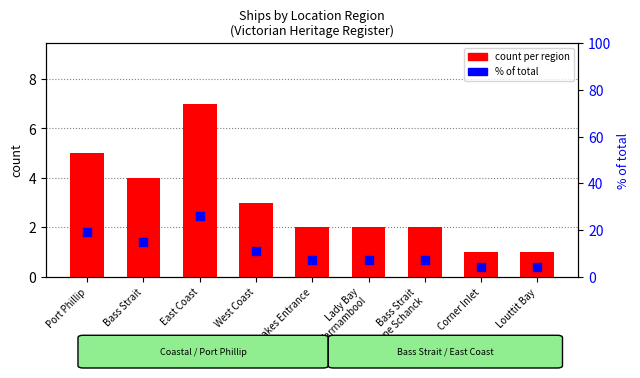

At which category is the sum across all series the highest?

East Coast